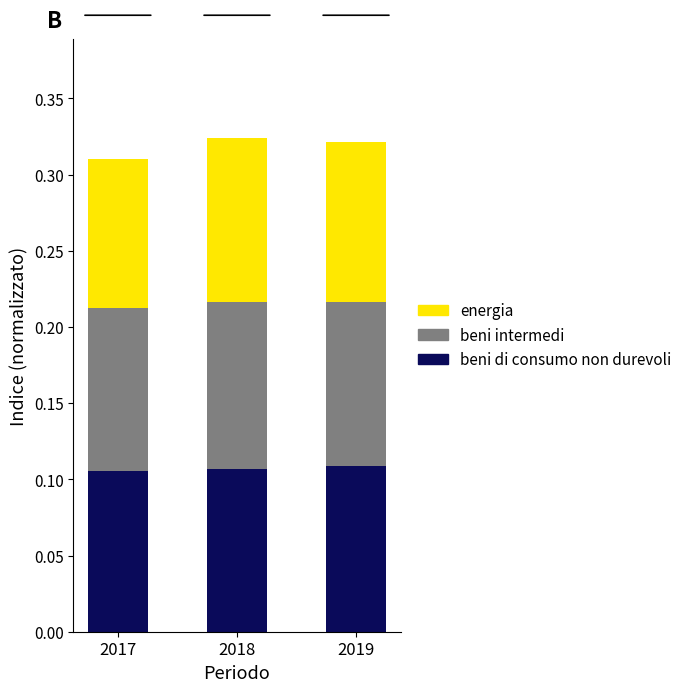

What is the total value across all series at 2019?

0.3